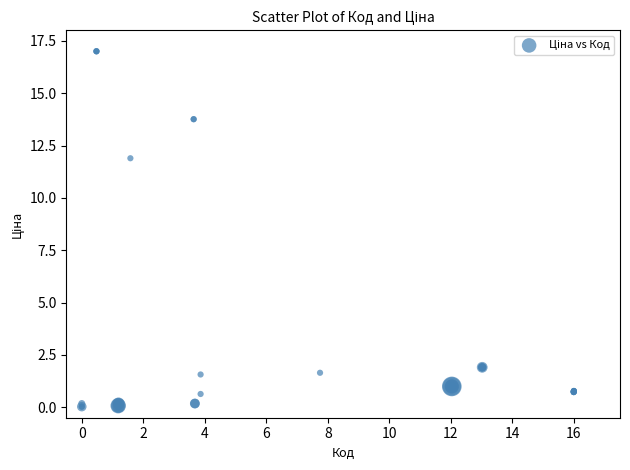

What Y value in the scatter plot is closest to 8?

11.9